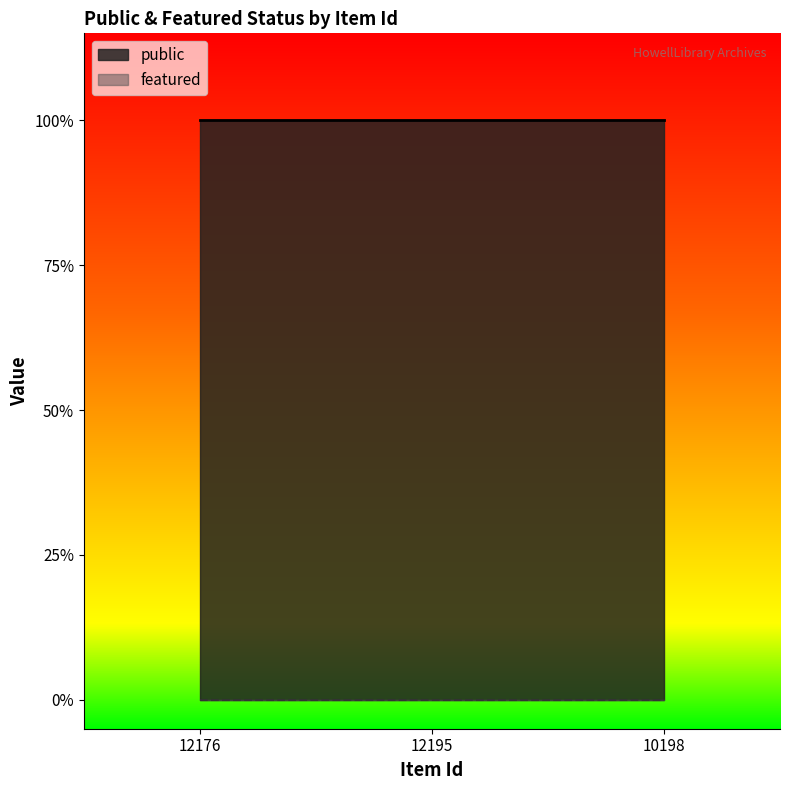

What is the label of the 1st point from the right?

10198